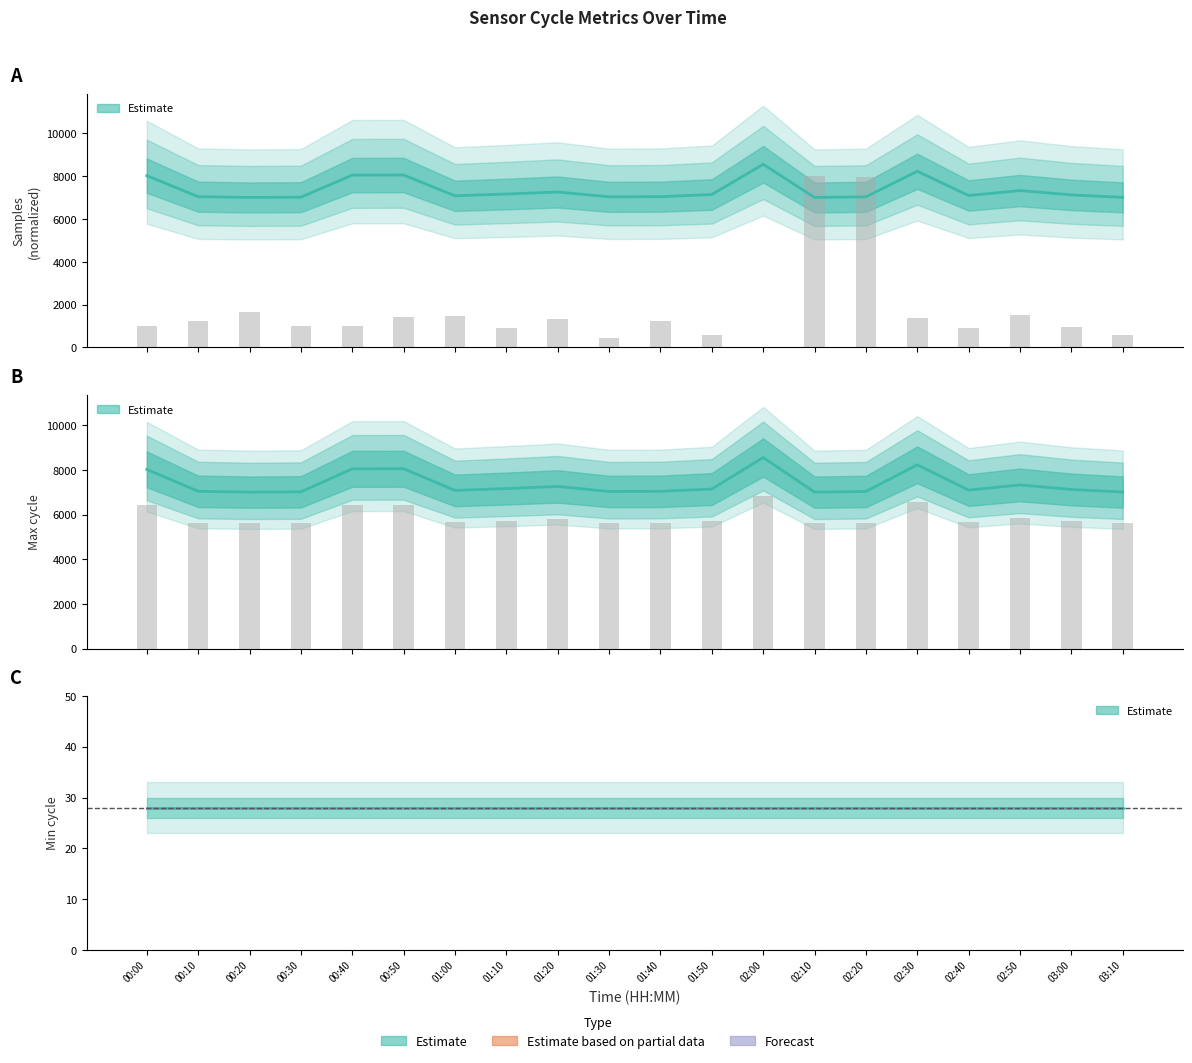

What is the approximate value of Samples at 02:20?

7950.0